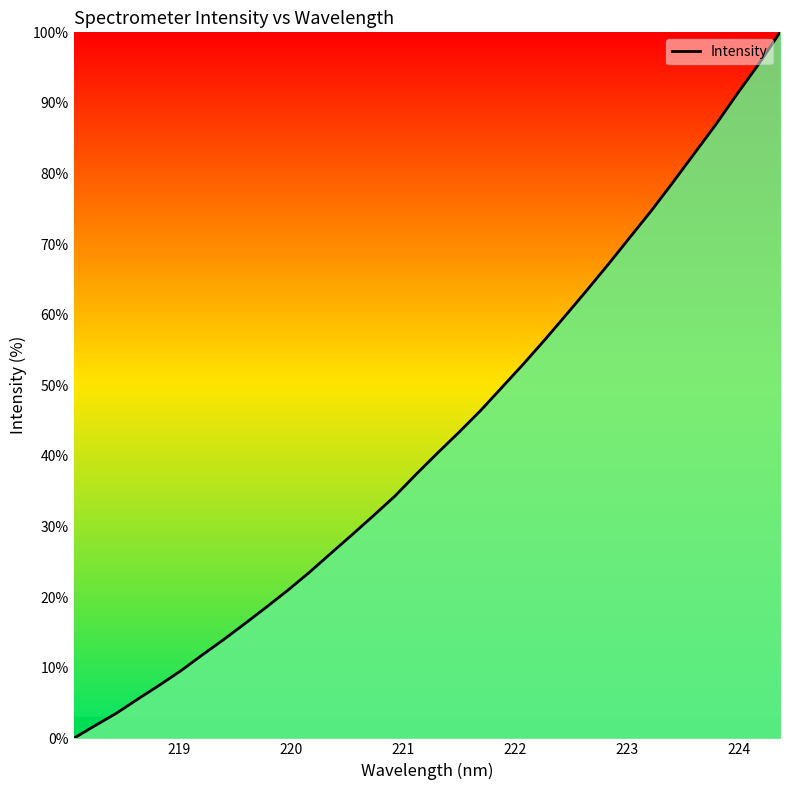

What is the greatest value displayed?

100.0